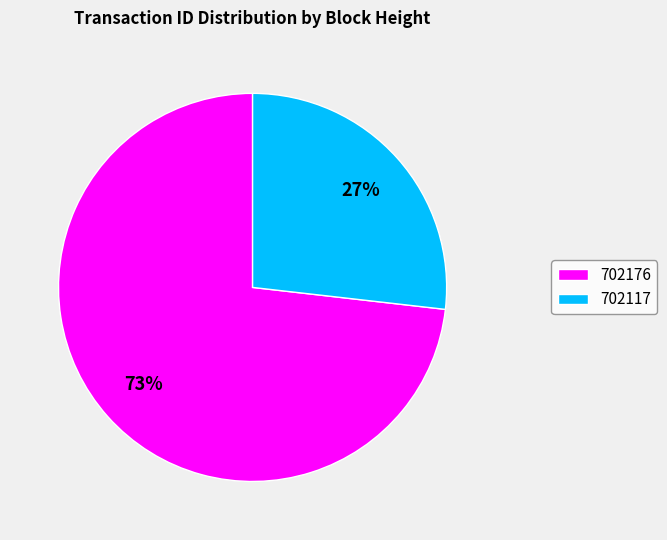

How many slices are in this pie chart?

2